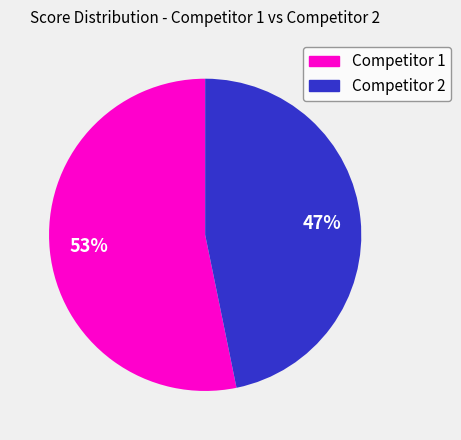

Is there a majority slice in this chart?

Yes